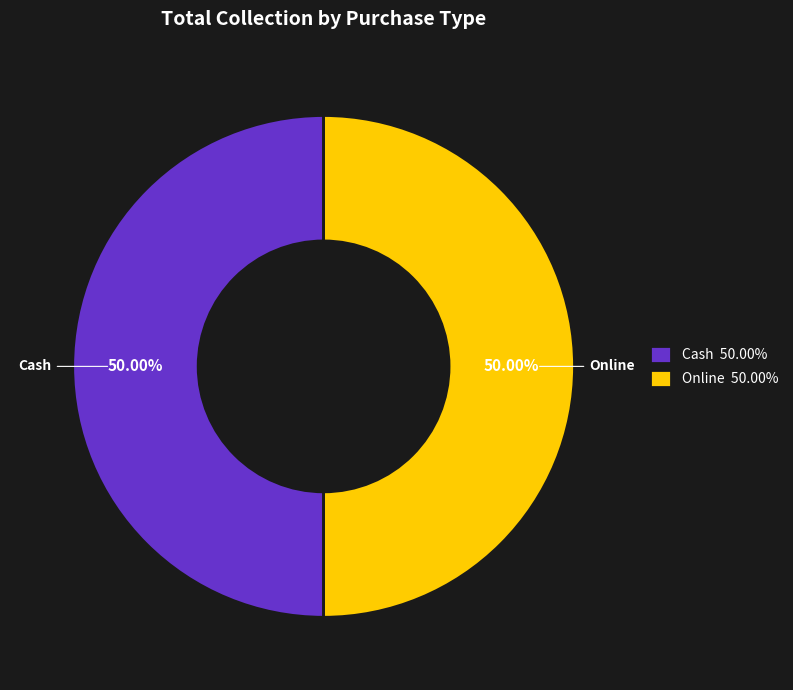

Do Cash 50.00% and Online 50.00% together represent more than half of the pie?

Yes